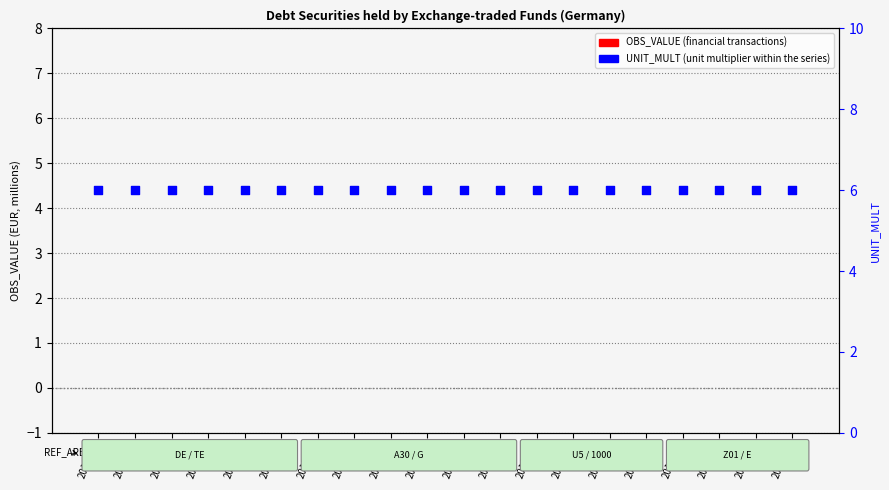

What is the total value across all series at 2016-01?

6